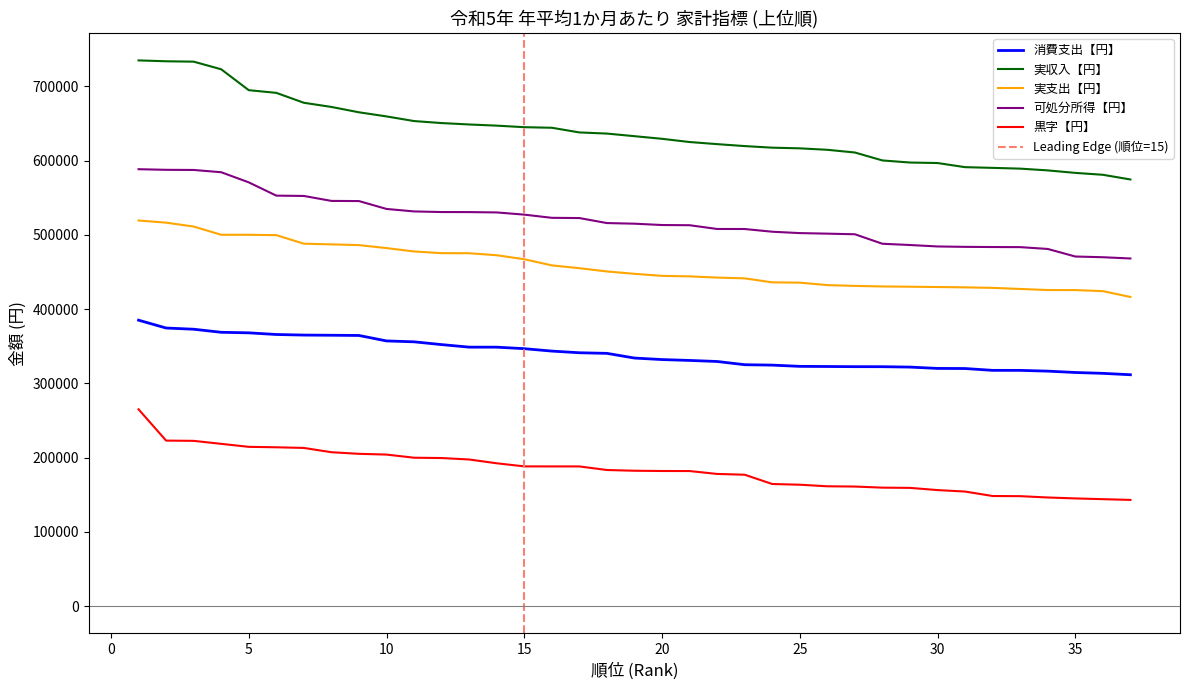

At which label does 消費支出【円】 reach its minimum?

37